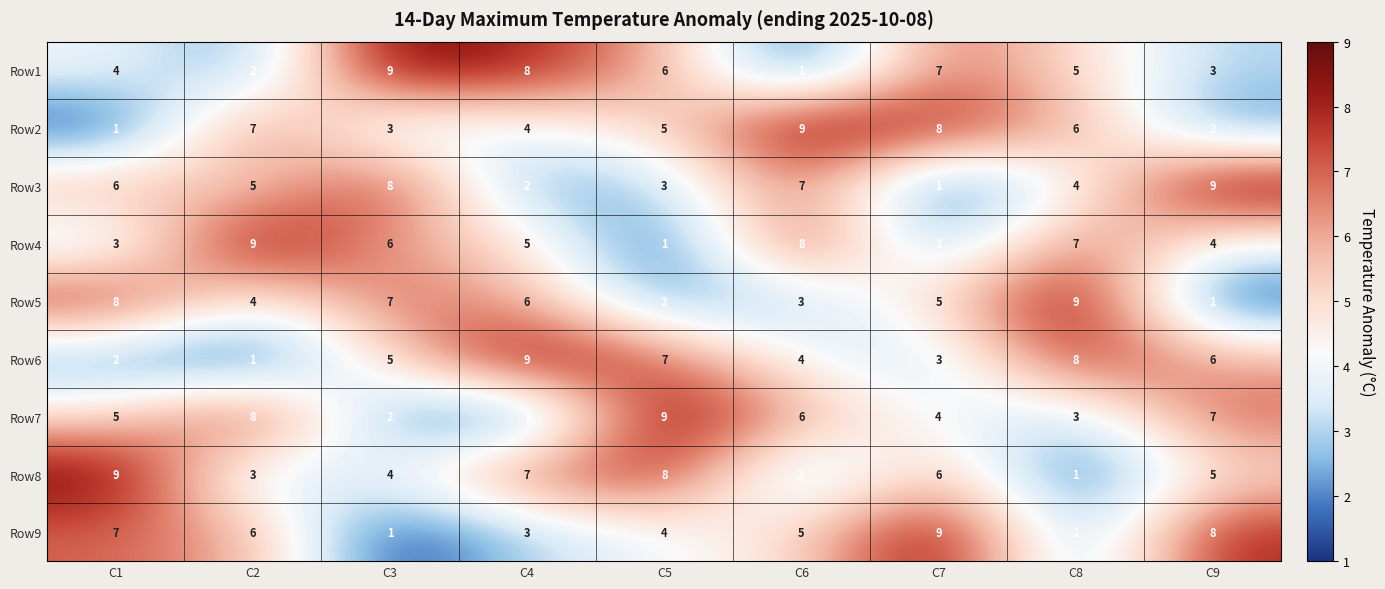

List the labels in order of Row1 value, largest first.

C3, C4, C7, C5, C8, C1, C9, C2, C6